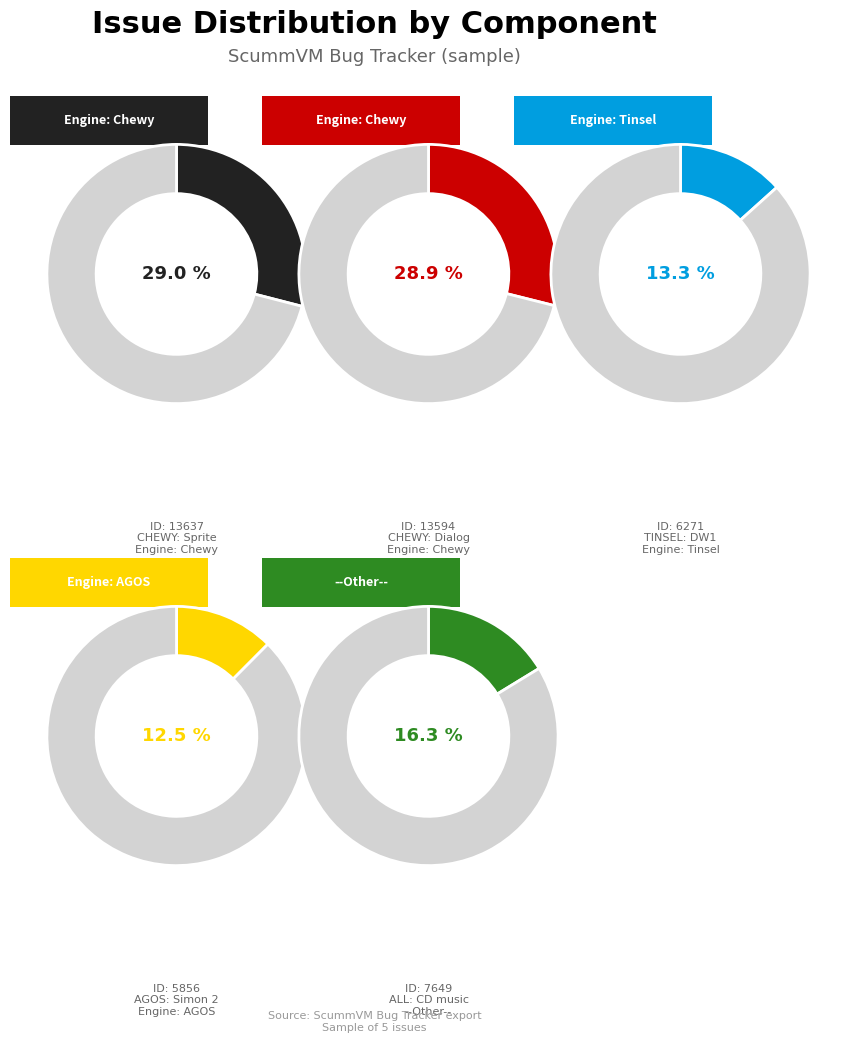

How many segments does this pie chart have?

5